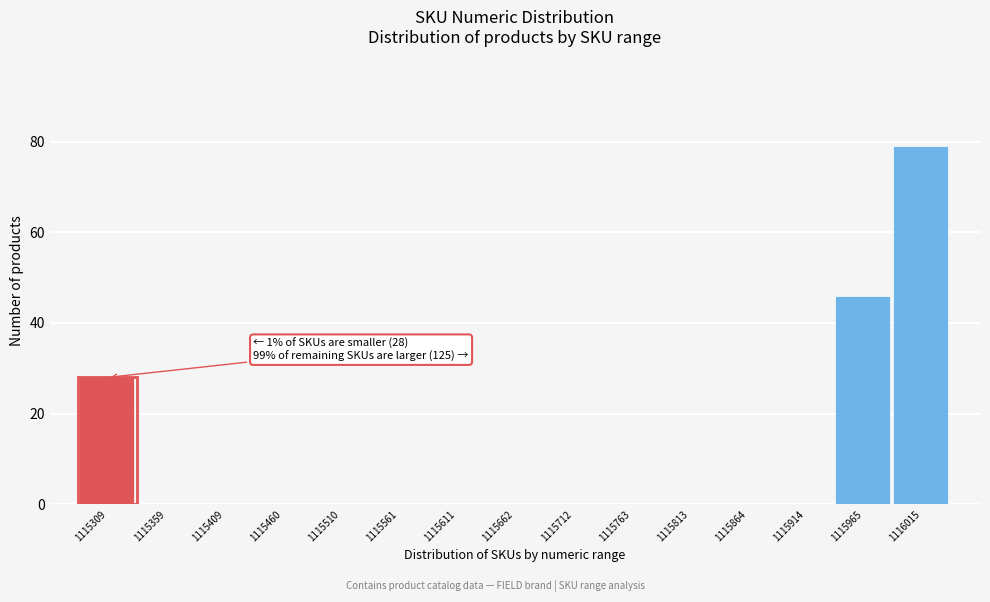

Reading right to left, what are all the values shown in this chart?

1116015=79	1115965=46	1115914=0	1115864=0	1115813=0	1115763=0	1115712=0	1115662=0	1115611=0	1115561=0	1115510=0	1115460=0	1115409=0	1115359=0	1115309=28